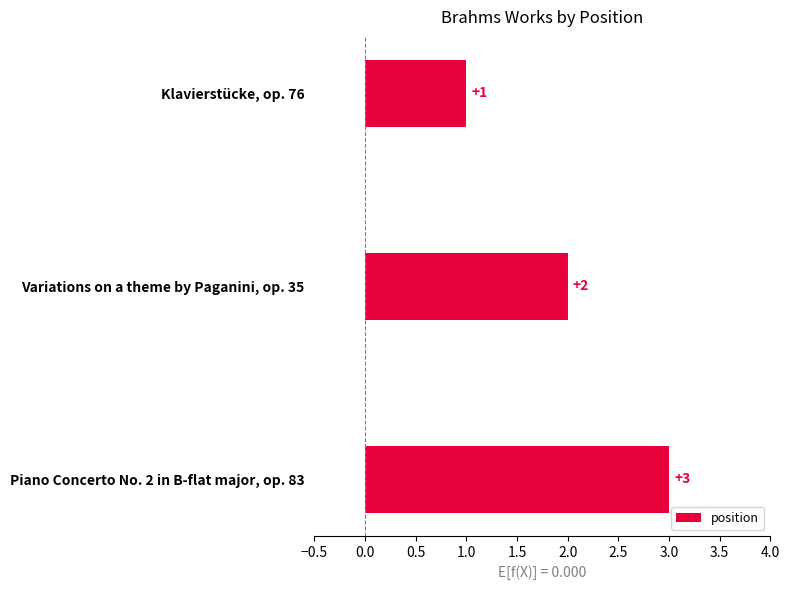

What is the difference between the maximum and minimum values?

2